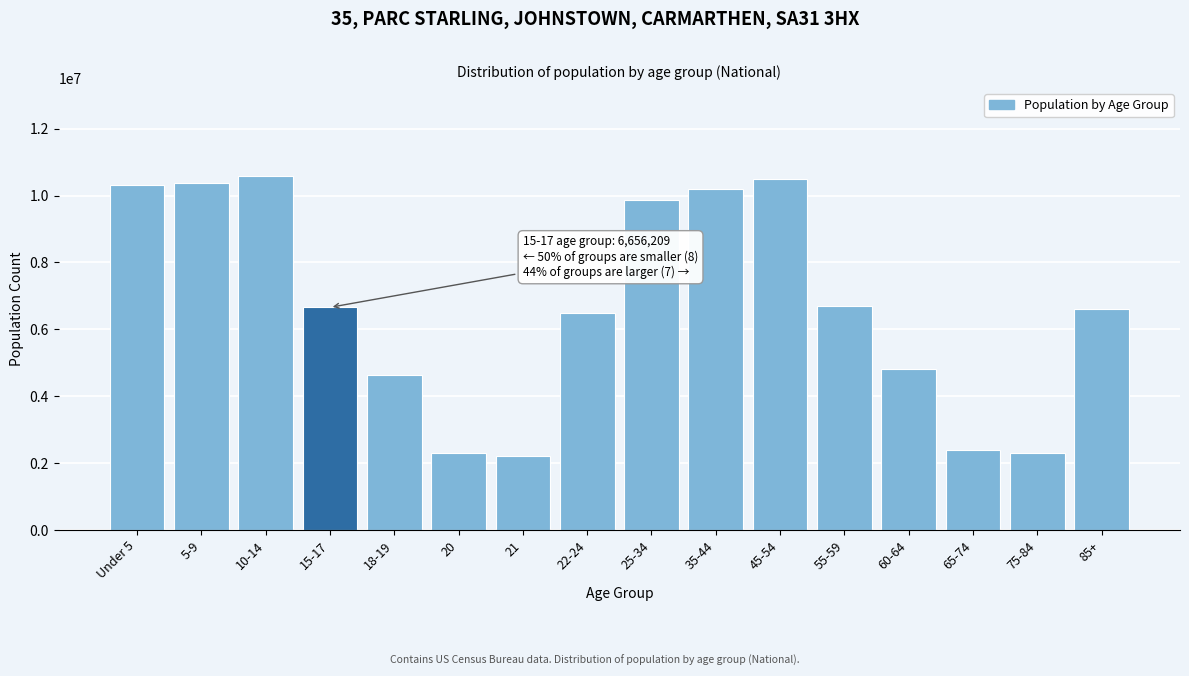

Is it true that the value at 35-44 is 10200000?

True